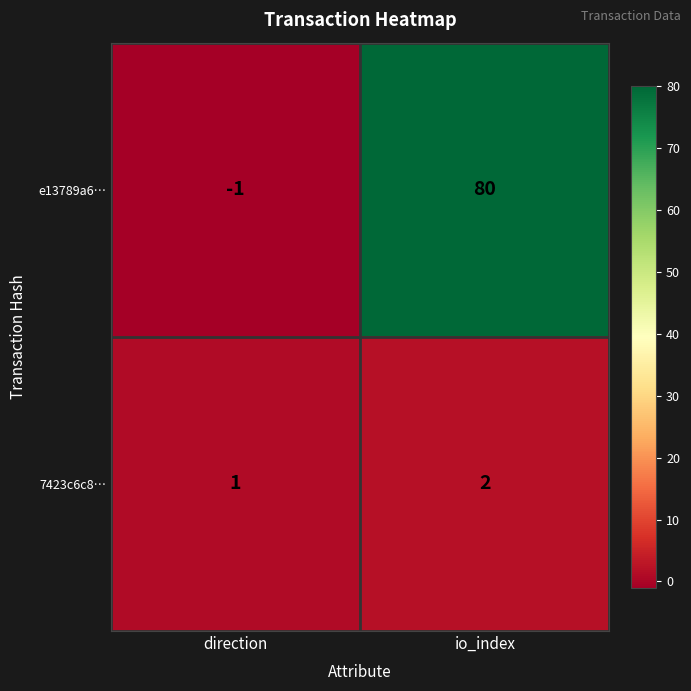

What is the sum of the 7423c6c8… values at io_index and direction?

3